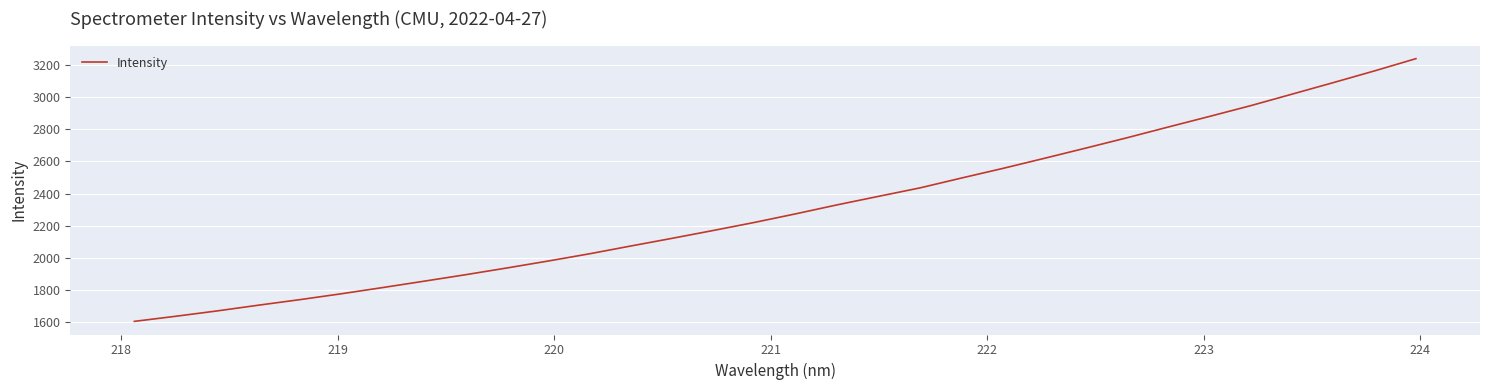

What is the minimum value shown in the chart?

1604.7